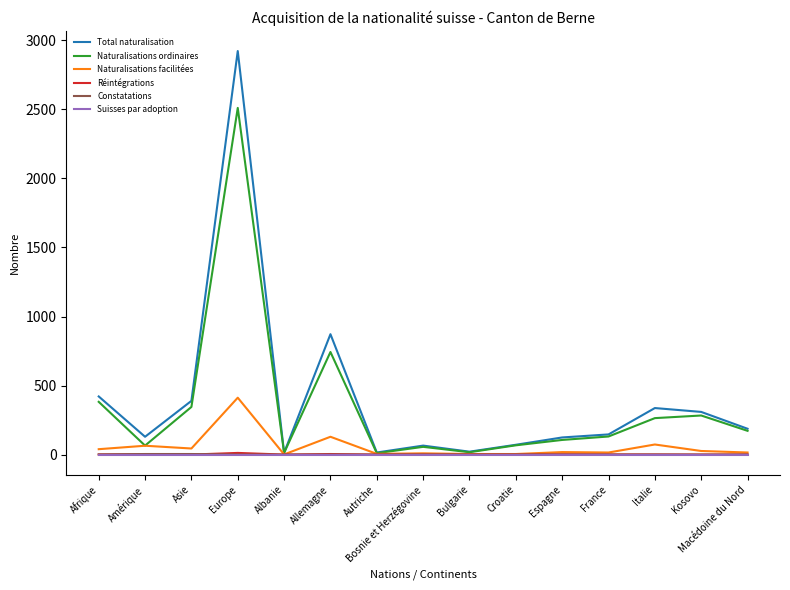

Which series has the largest range (max minus min)?

Total naturalisation